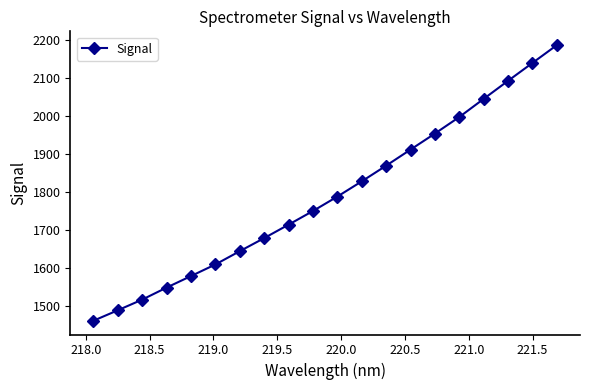

What is the value of the 16th point from the left?

1997.5